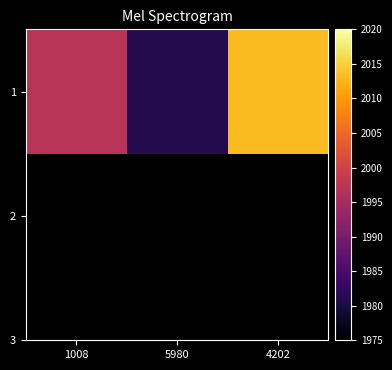

Rank the categories by value from lowest to highest.

5980, 1008, 4202